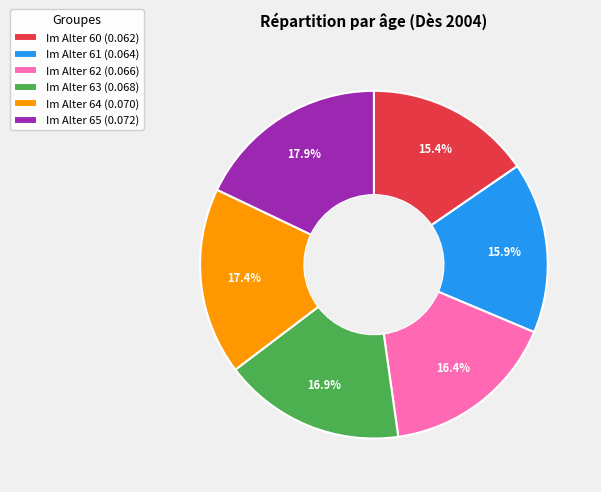

Does Im Alter 64 account for over 50% of the chart?

No